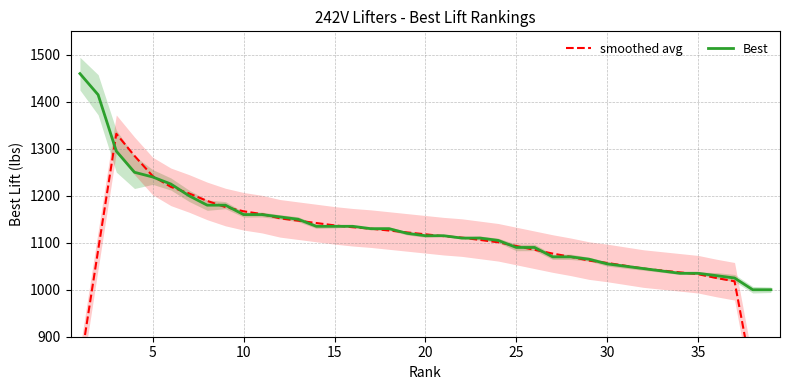

What is the maximum value shown in the chart?

1460